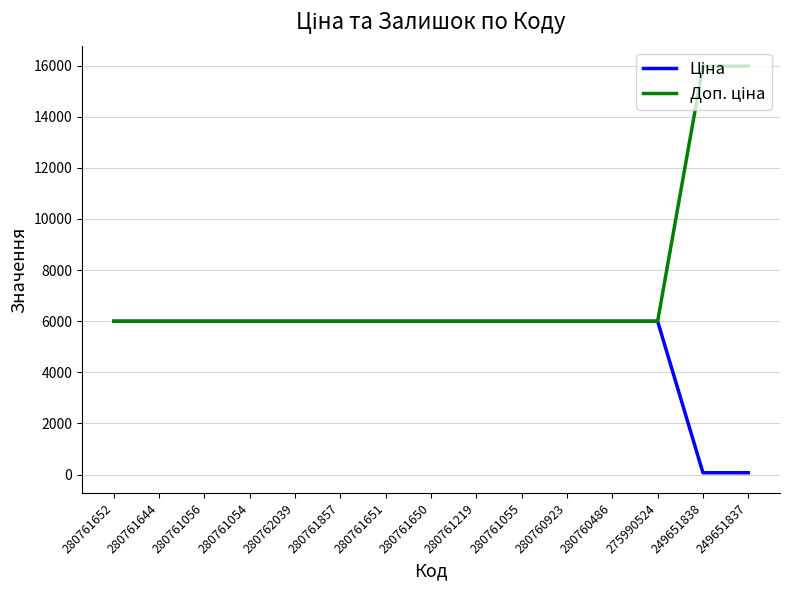

What is the total value across all series at 280761055?

11993.6